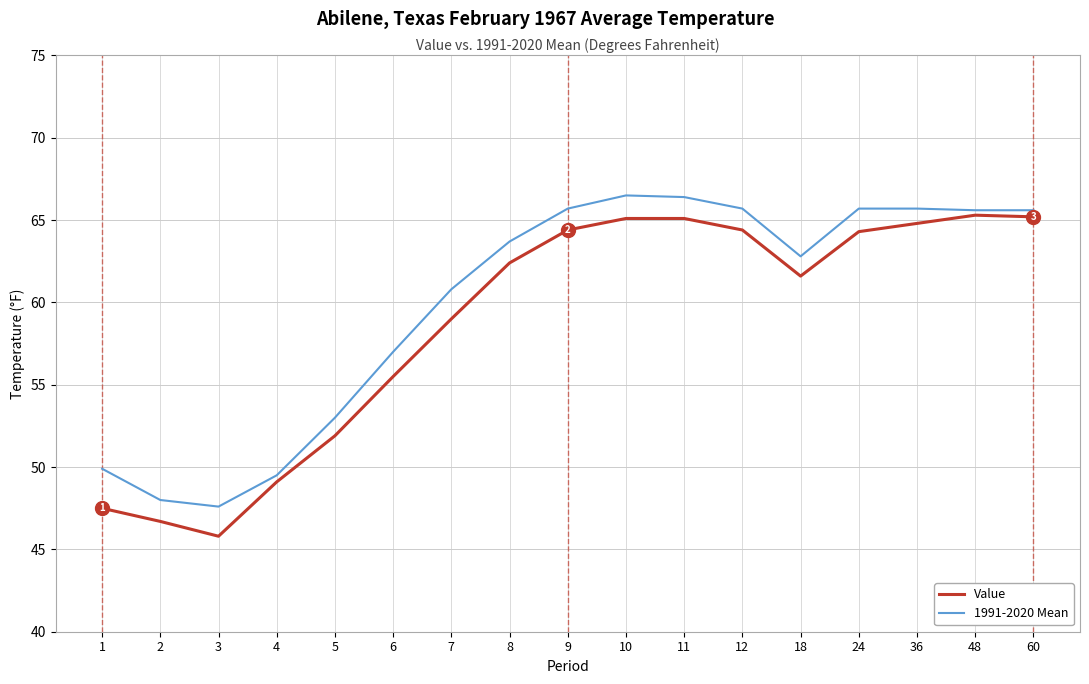

How many series are shown in this chart?

2